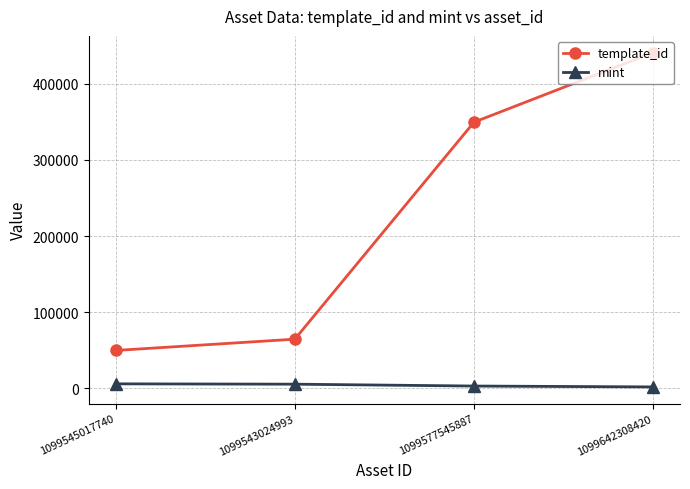

Rank the categories by template_id value from lowest to highest.

1099545017740, 1099543024993, 1099577545887, 1099642308420